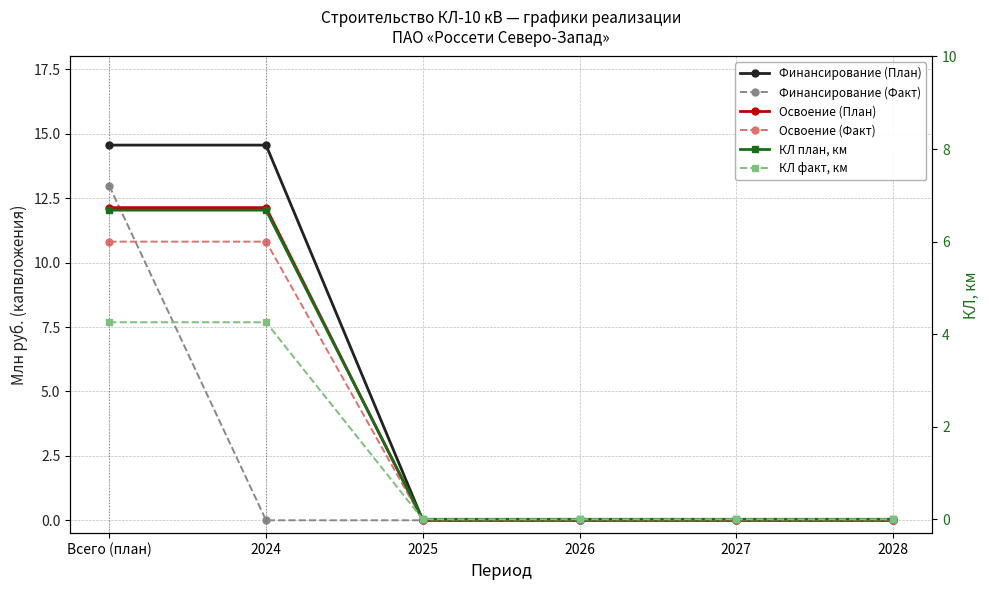

True or false: КЛ факт, км has a value of 0.0 at 2027.

True